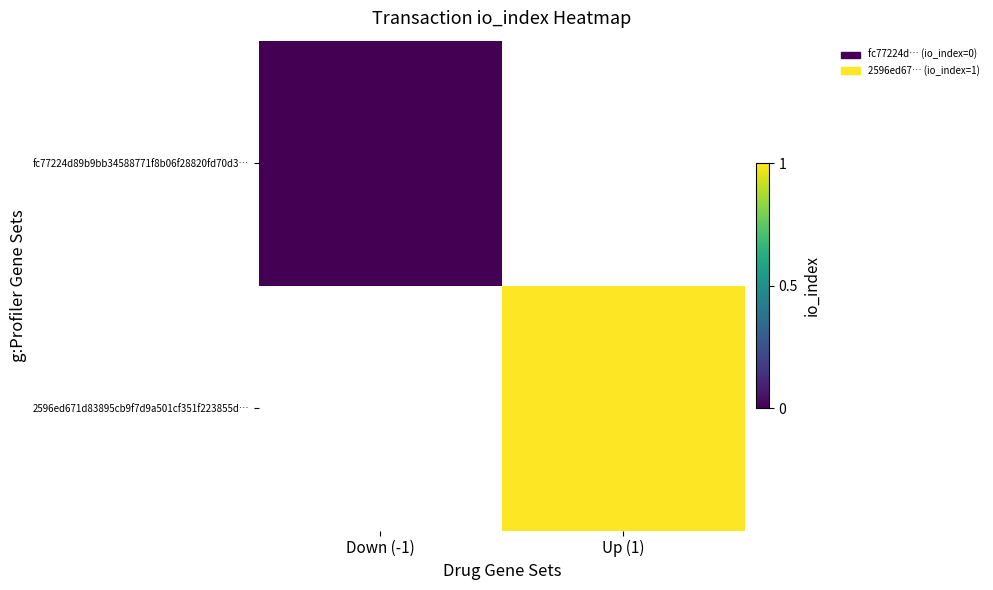

How many values in 2596ed671d83895cb9f7d9a501cf351f223855d… are above zero?

1